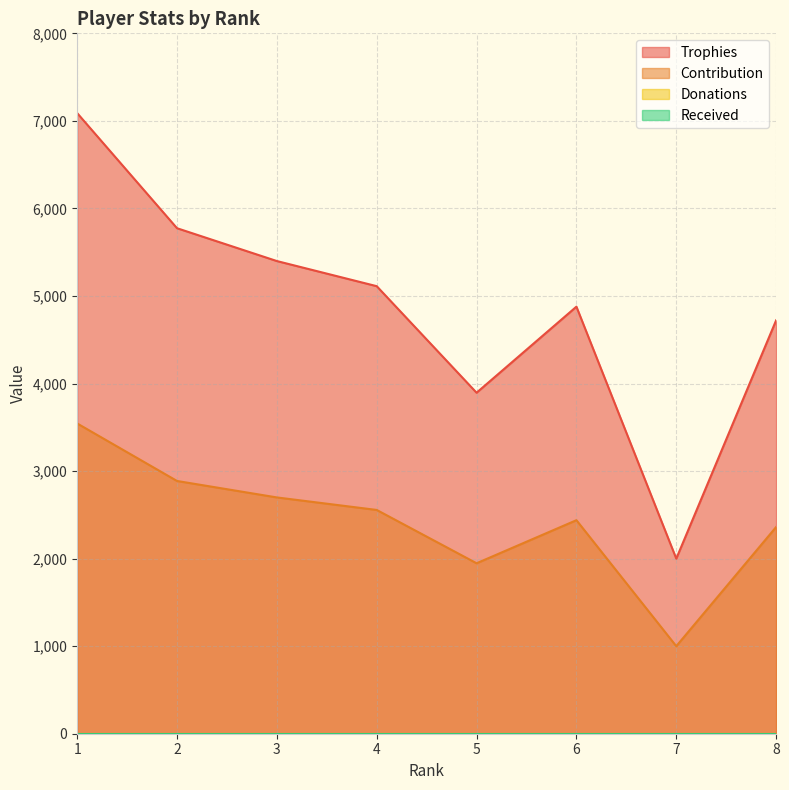

True or false: Contribution and Trophies cross at least once.

False